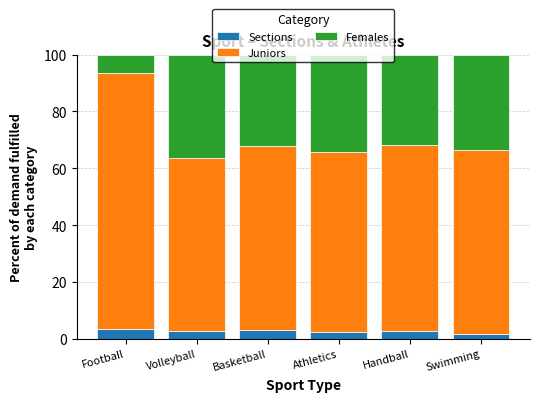

Does the chart contain any negative values?

No